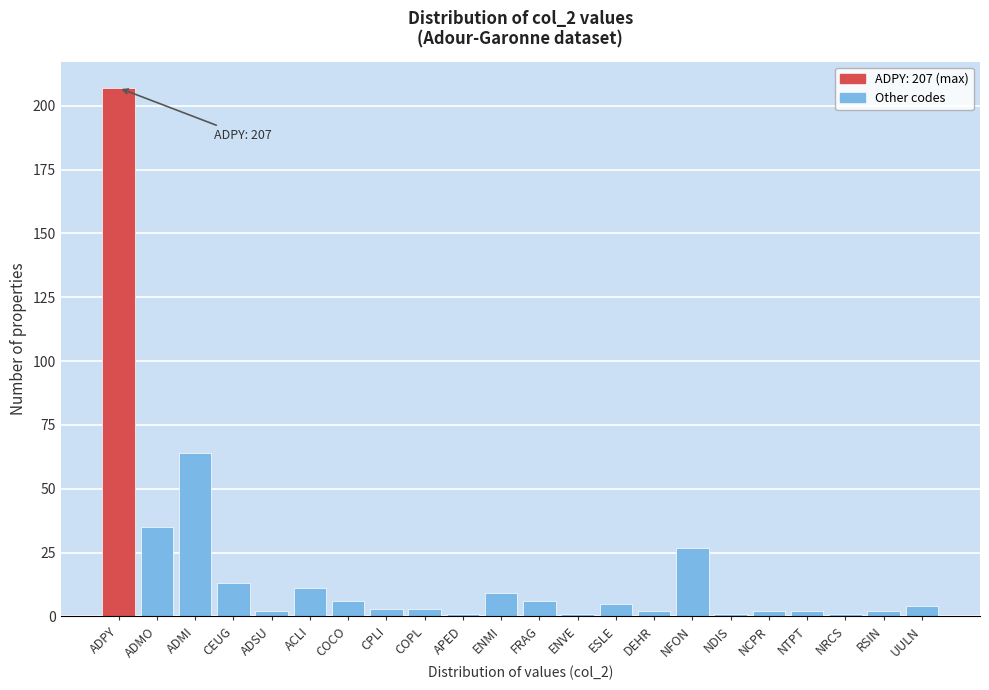

Reading left to right, what are all the values shown in this chart?

ADPY=207	ADMO=35	ADMI=64	CEUG=13	ADSU=2	ACLI=11	COCO=6	CPLI=3	COPL=3	APED=1	ENMI=9	FRAG=6	ENVE=1	ESLE=5	DEHR=2	NFON=27	NDIS=1	NCPR=2	NTPT=2	NRCS=1	RSIN=2	UULN=4